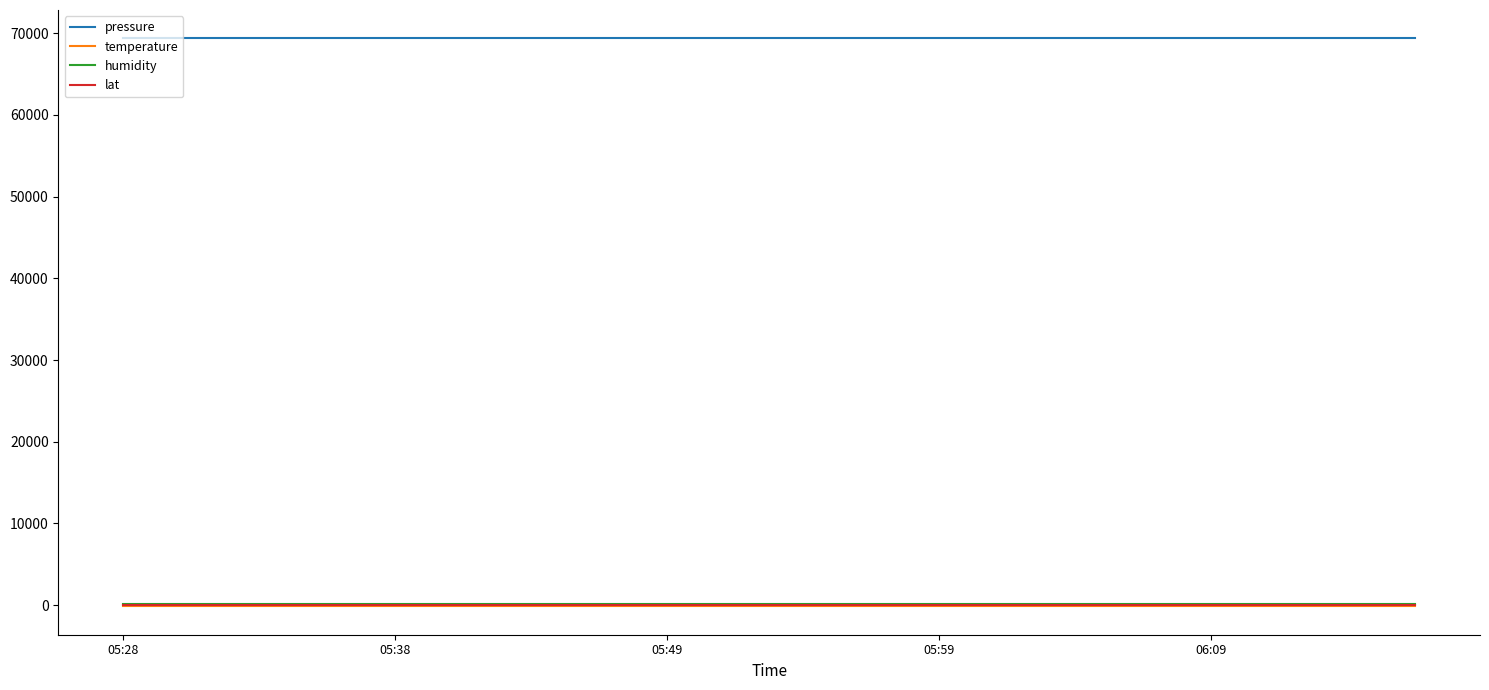

How many lines are shown in the chart?

4